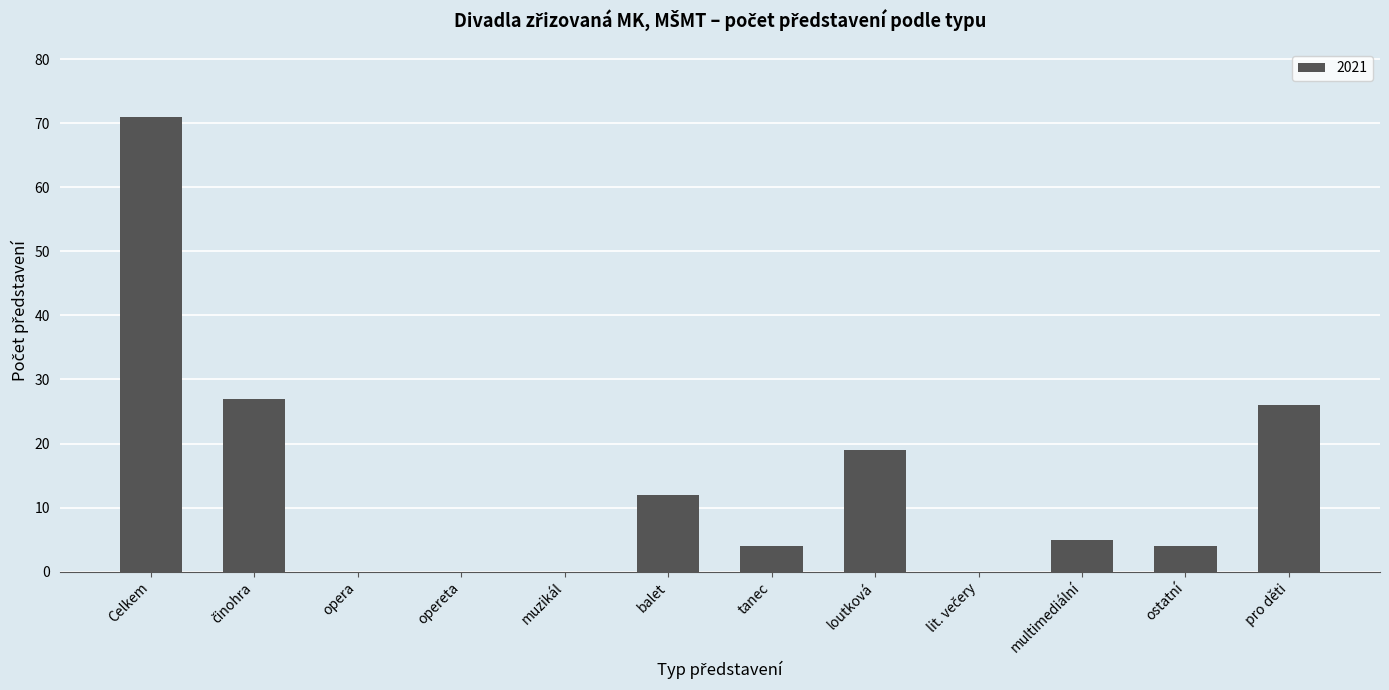

How many data points does each series have?

12